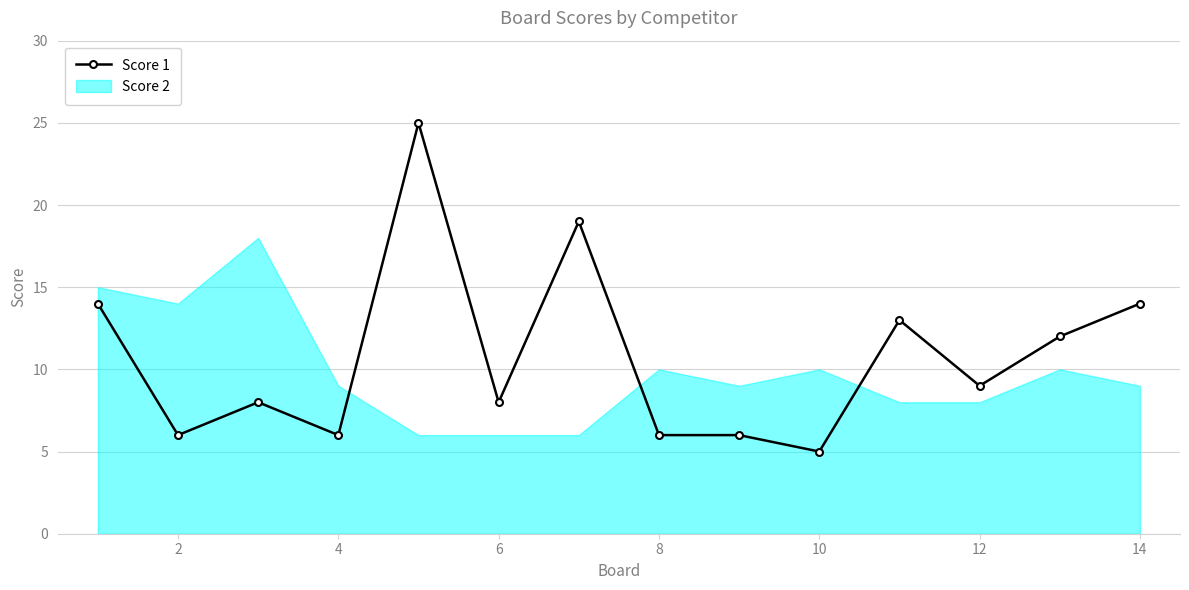

List the series in order of their peak value, highest first.

Score 1, Score 2